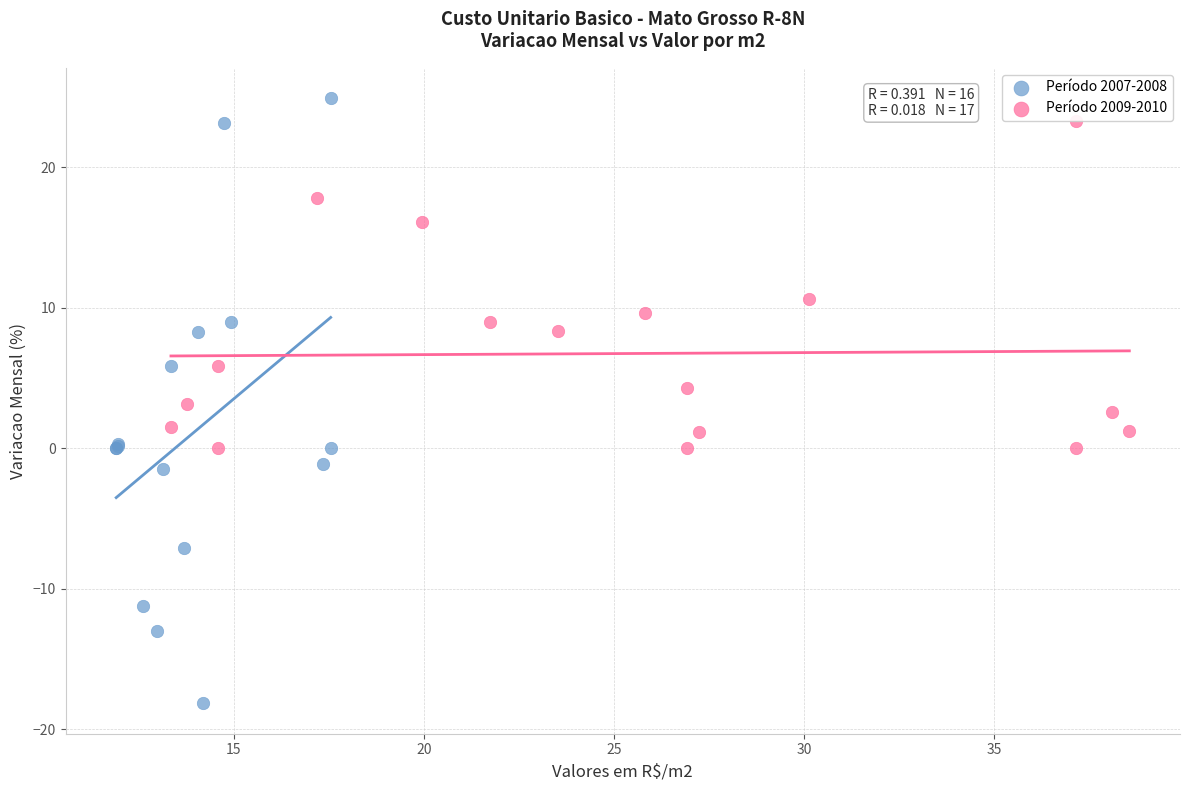

Which series has the widest spread of Y values?

Período 2007-2008